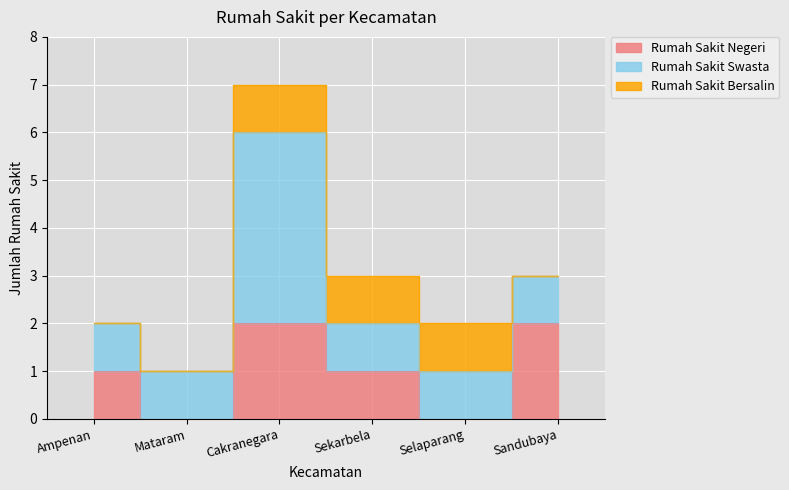

What is the label of the 2nd point from the right?

Selaparang